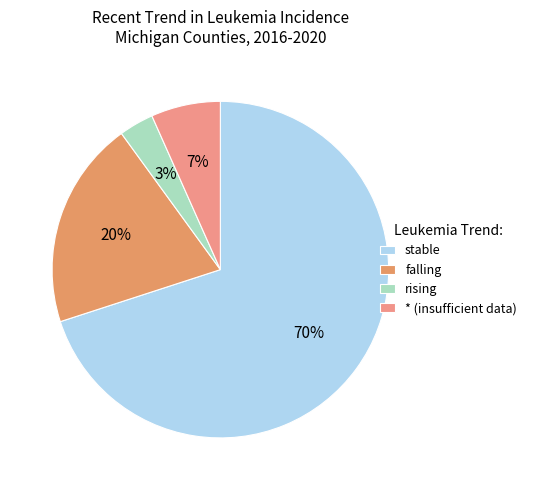

How many segments does this pie chart have?

4